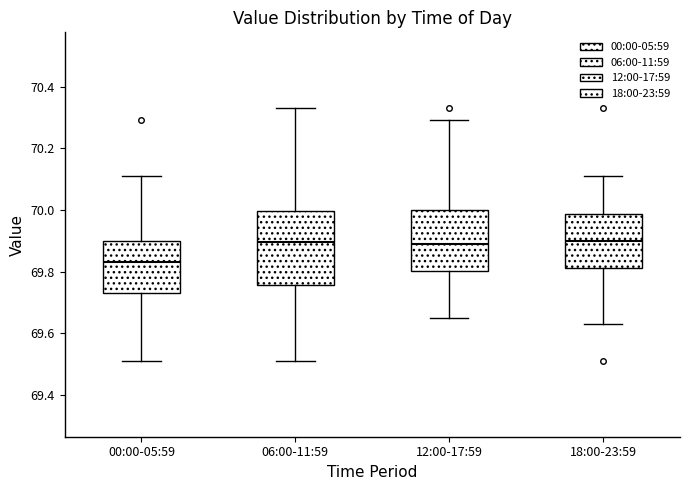

Reading left to right, transcribe this box plot: for each box, give where its median line is, the range the box spans, and where its two whiskers end, as read against the y-axis. The values are not printed on the chart, so give them approximately, as read against the axis.

00:00-05:59: median 69.84, box 69.74 to 69.90, whiskers 69.52 to 70.12
06:00-11:59: median 69.90, box 69.76 to 70.00, whiskers 69.52 to 70.34
12:00-17:59: median 69.90, box 69.80 to 70.00, whiskers 69.66 to 70.30
18:00-23:59: median 69.90, box 69.82 to 69.98, whiskers 69.64 to 70.12